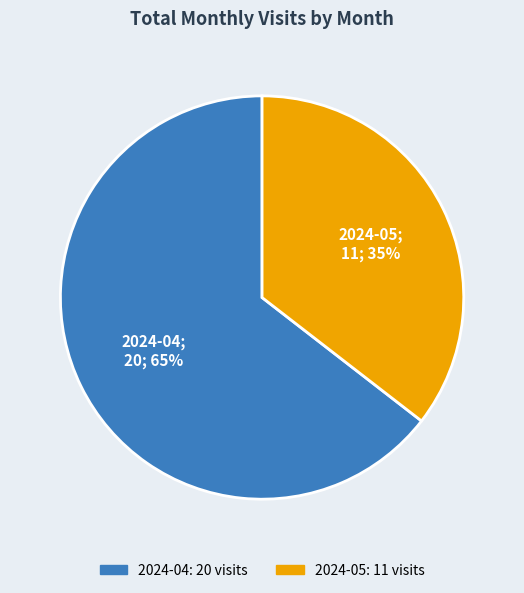

Combined, do 2024-05 and 2024-04 account for over 50%?

Yes